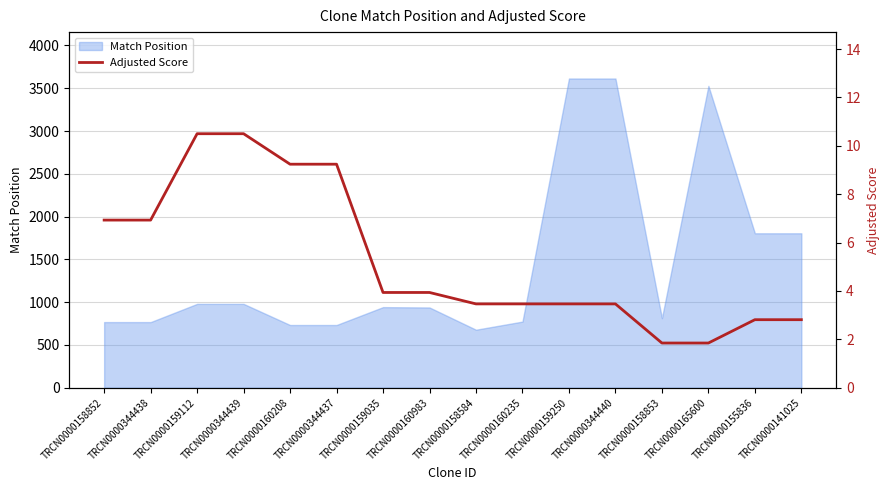

List the labels in order of value, smallest first.

TRCN0000158853, TRCN0000165600, TRCN0000155836, TRCN0000141025, TRCN0000158584, TRCN0000160235, TRCN0000159250, TRCN0000344440, TRCN0000159035, TRCN0000160983, TRCN0000158852, TRCN0000344438, TRCN0000160208, TRCN0000344437, TRCN0000159112, TRCN0000344439